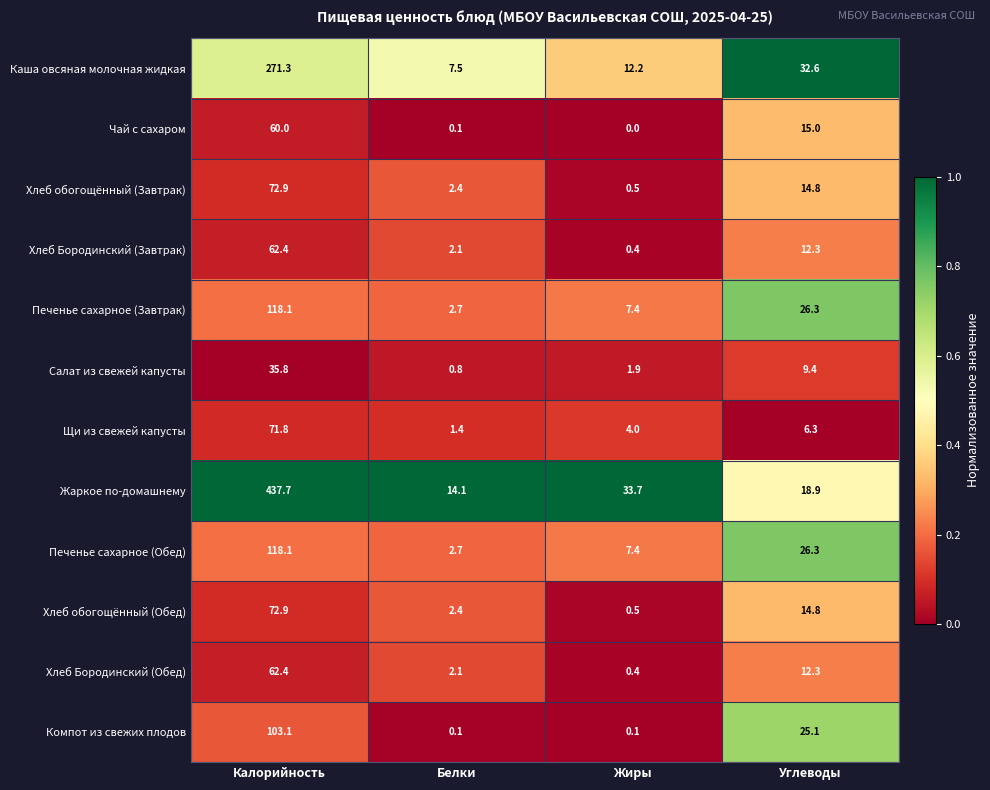

Rank the categories by Печенье сахарное (Завтрак) value from highest to lowest.

Калорийность, Углеводы, Жиры, Белки